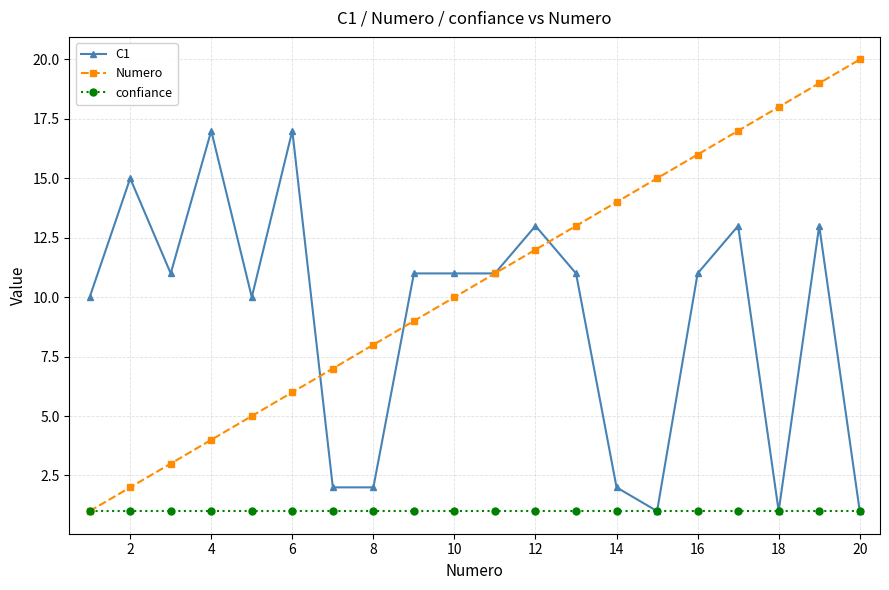

How many data points does each series have?

20